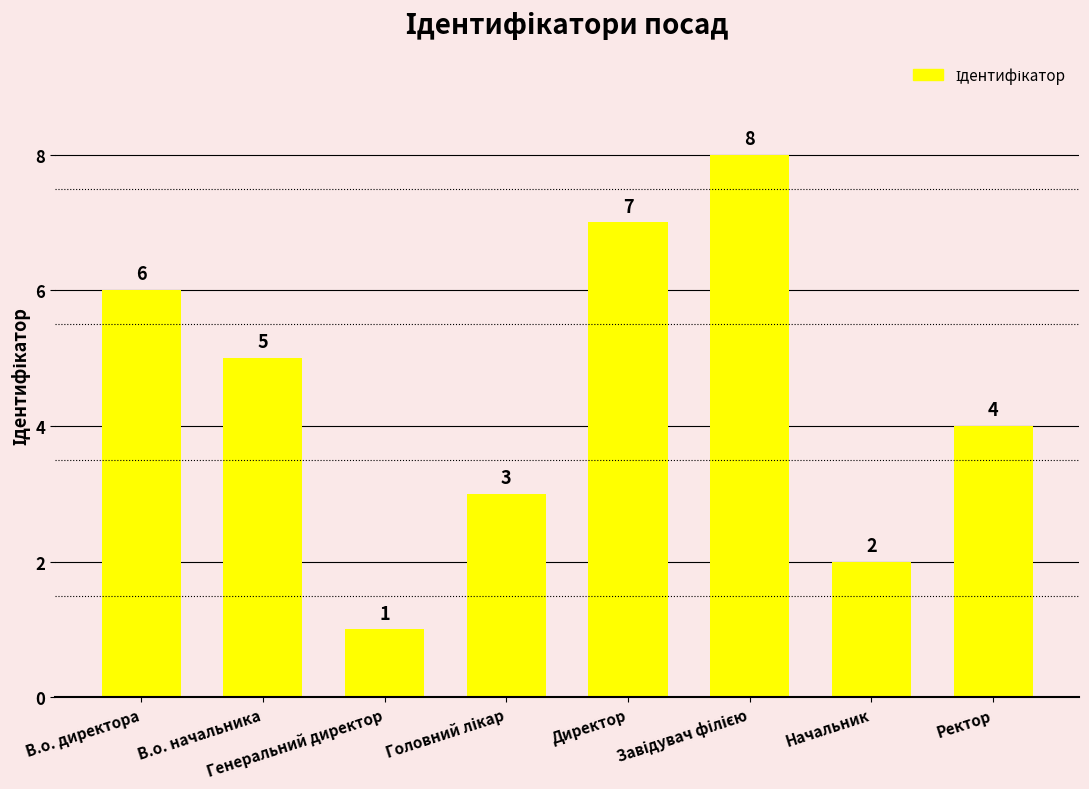

What is the sum of all values?

36